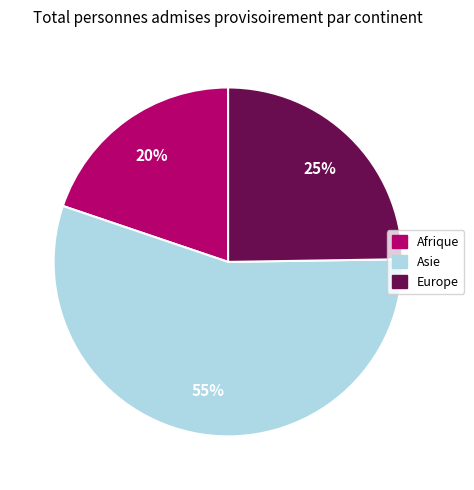

Is Asie the majority of the pie?

Yes